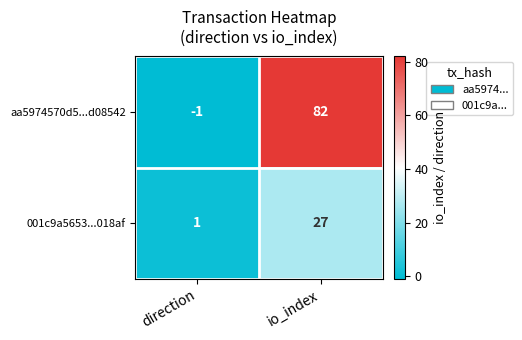

Reading right to left, what are all the values shown in this chart?

aa5974570d5...d08542: 82	-1
001c9a5653...018af: 27	1